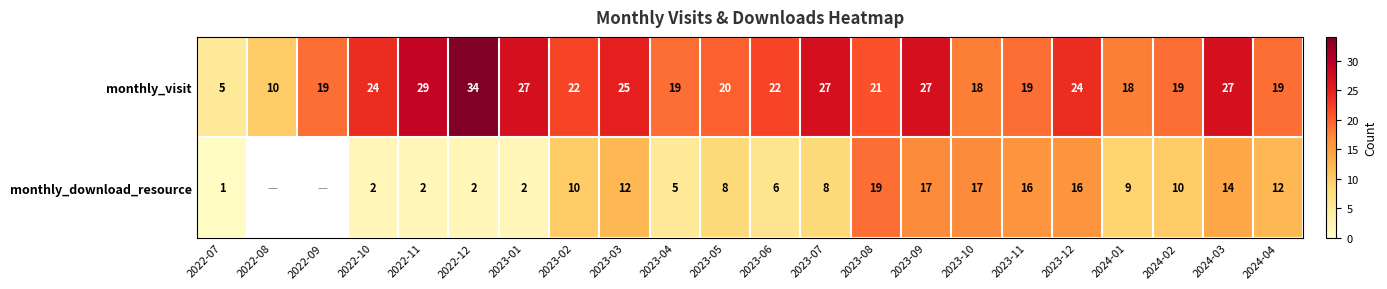

Which category has the lowest value across all series?

2022-07